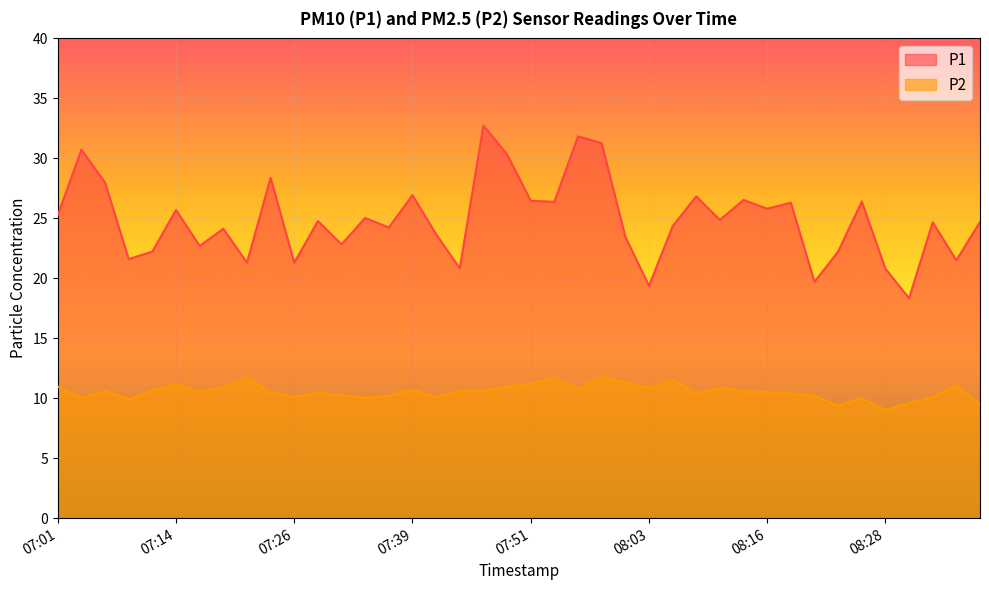

True or false: P1 and P2 cross at least once.

False